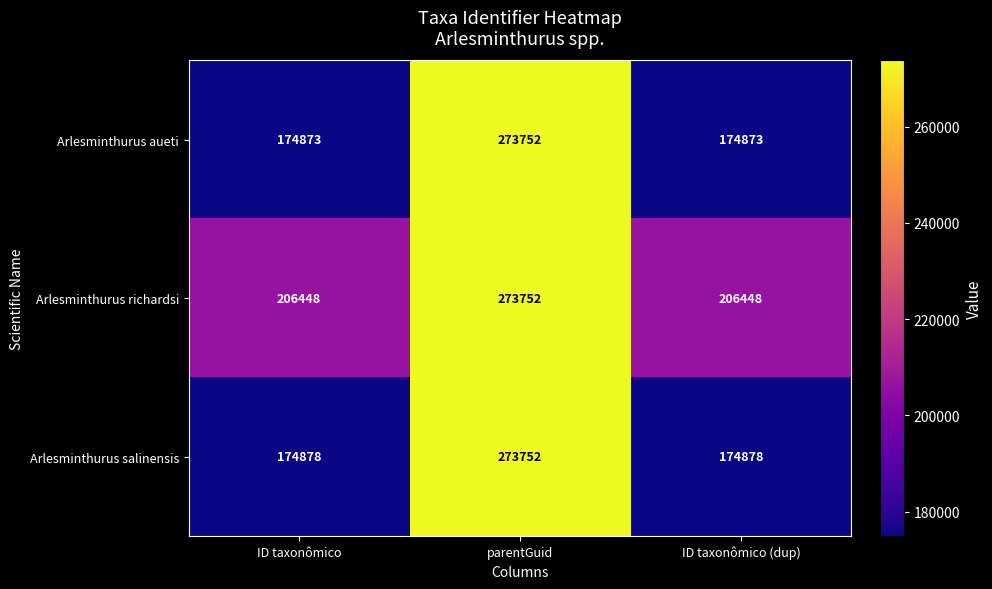

What is the sum of all Arlesminthurus aueti values?

623498